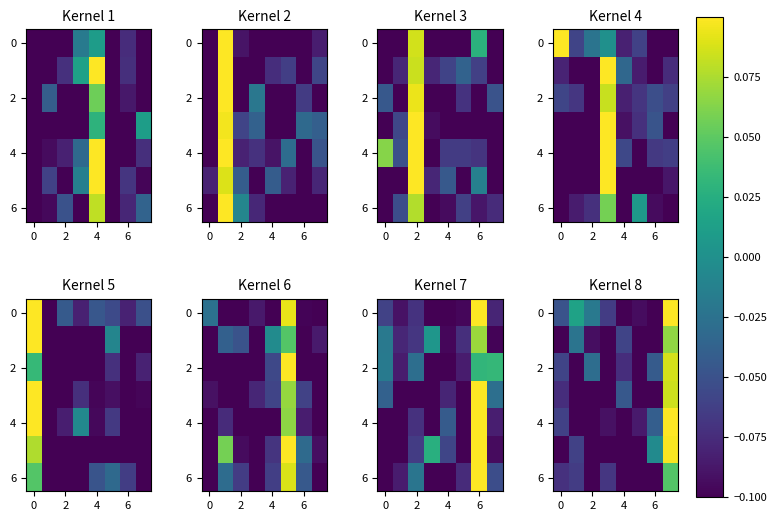

How many row_6 values are between 0 and 1?

1